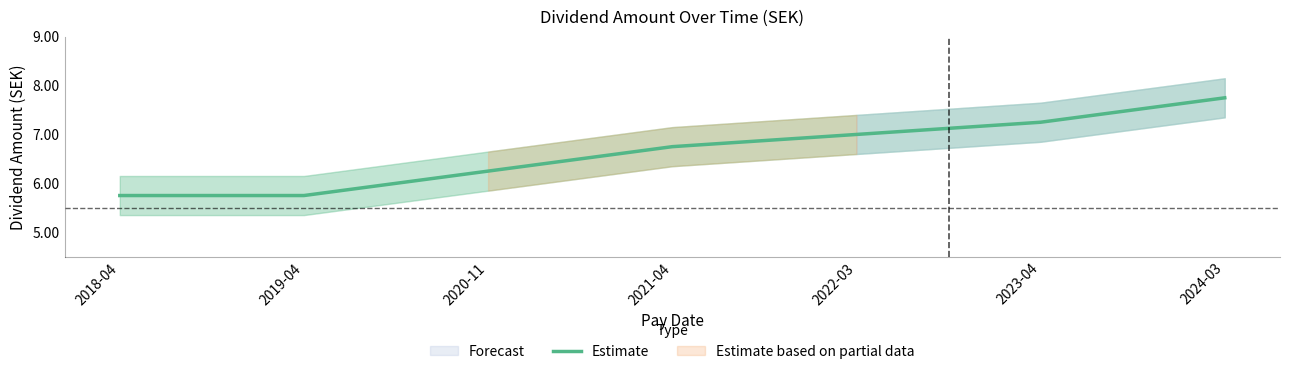

Rank the categories by value from lowest to highest.

2018-04, 2019-04, 2020-11, 2021-04, 2022-03, 2023-04, 2024-03